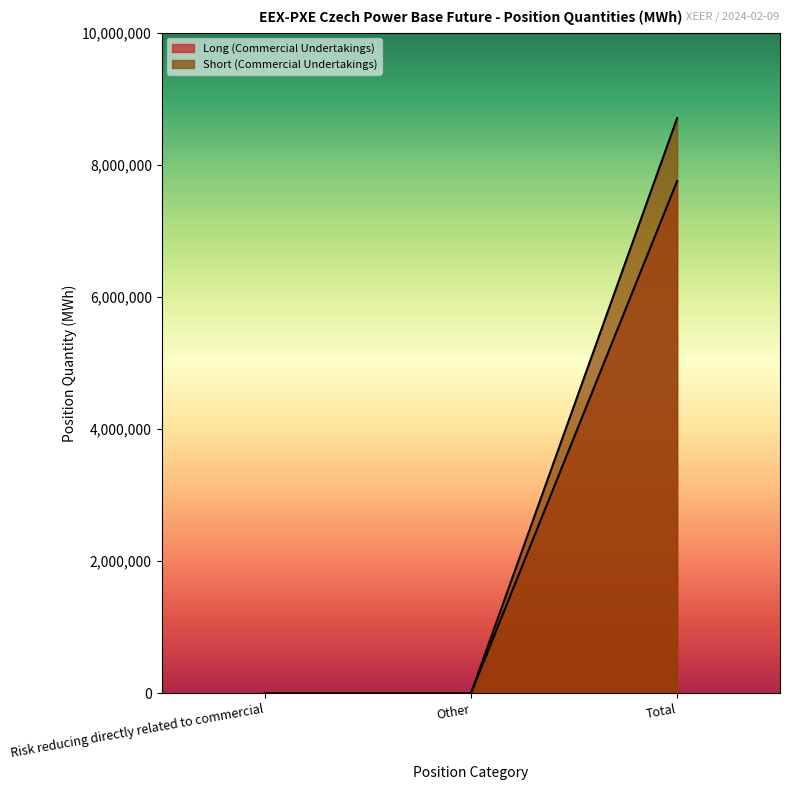

Rank the categories by Long (Commercial Undertakings) value from highest to lowest.

Total, Risk reducing directly related to commercial, Other